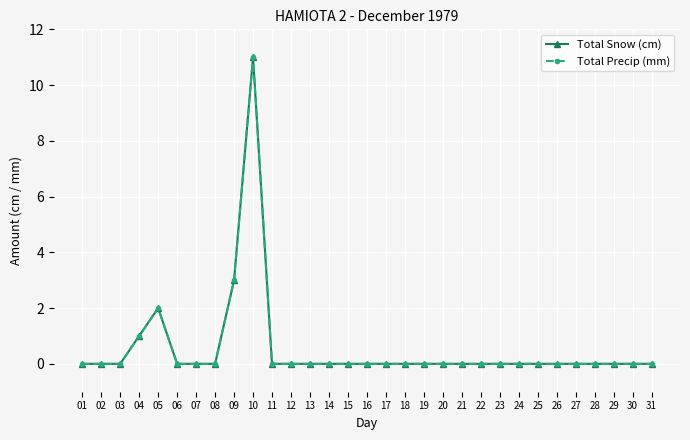

Is this an area chart (filled region under the line)?

No